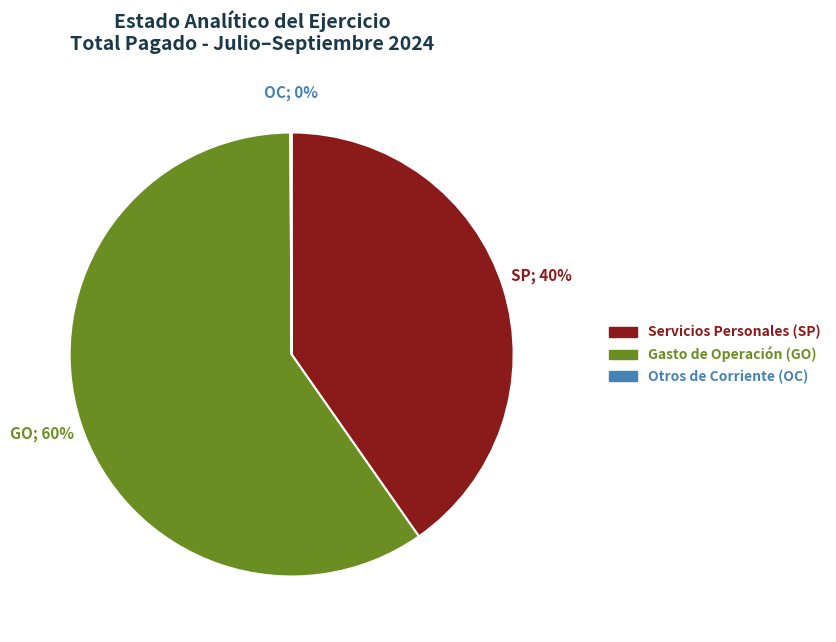

Is there a majority slice in this chart?

Yes